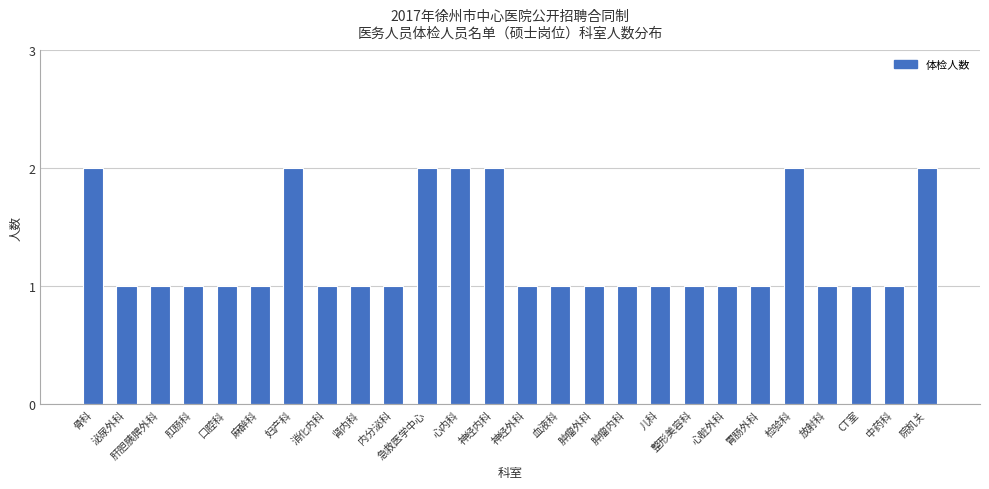

Reading left to right, what are all the values shown in this chart?

骨科=2	泌尿外科=1	肝胆胰脾外科=1	肛肠科=1	口腔科=1	麻醉科=1	妇产科=2	消化内科=1	肾内科=1	内分泌科=1	急救医学中心=2	心内科=2	神经内科=2	神经外科=1	血液科=1	肿瘤外科=1	肿瘤内科=1	儿科=1	整形美容科=1	心脏外科=1	胃肠外科=1	检验科=2	放射科=1	CT室=1	中药科=1	院机关=2